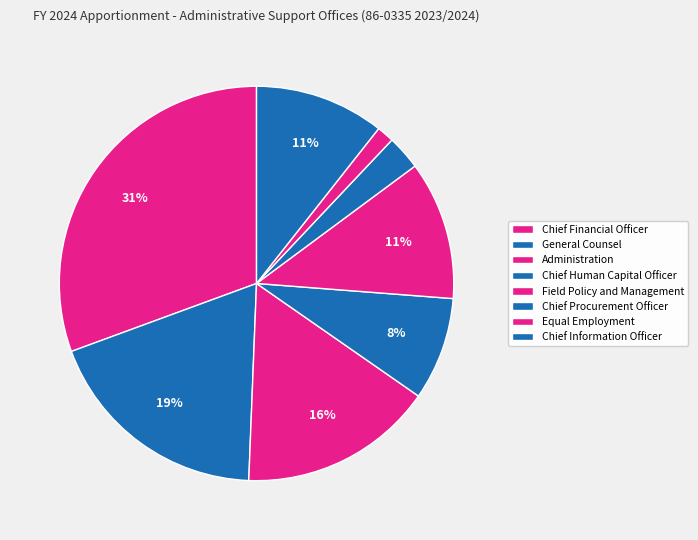

How many slices are in this pie chart?

8